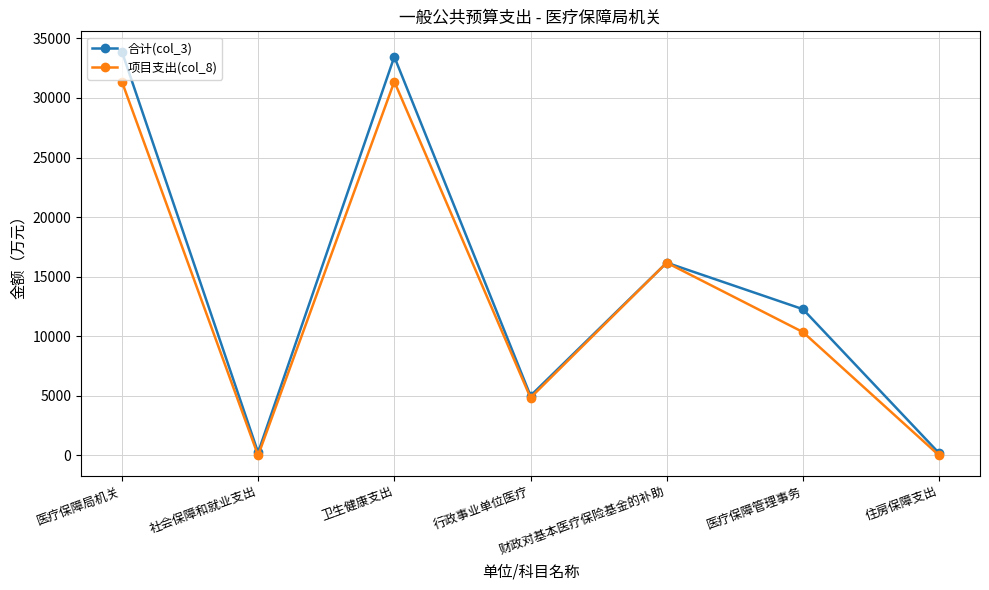

At how many categories does at least one series exceed 22129?

2